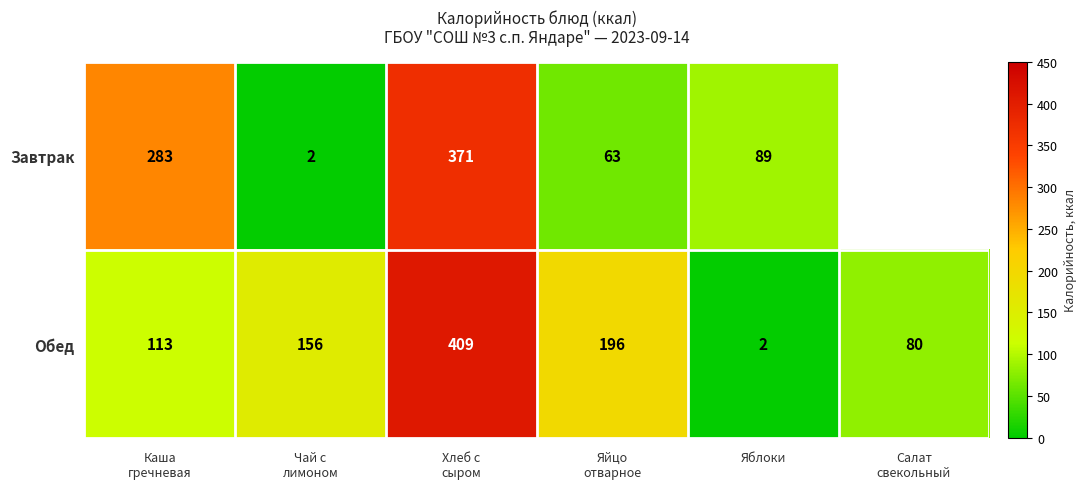

The Обед series shows 2 at Яблоки. True or false?

True